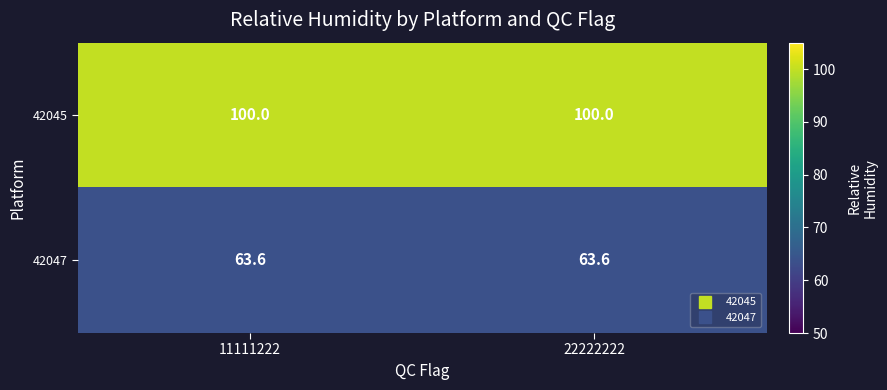

What is the greatest value displayed?

100.0